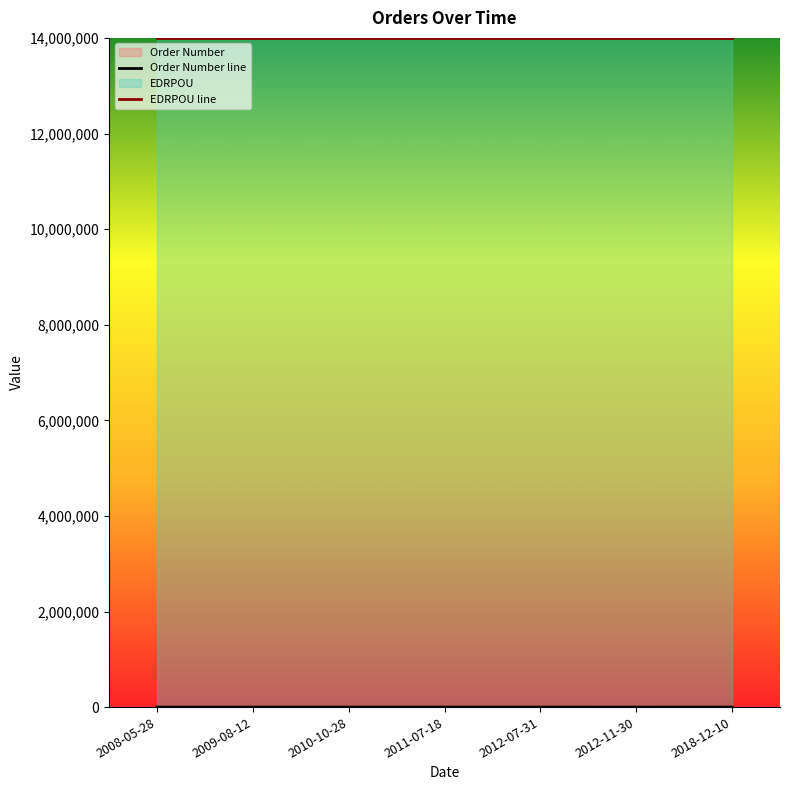

Which series has the largest total across all categories?

EDRPOU line